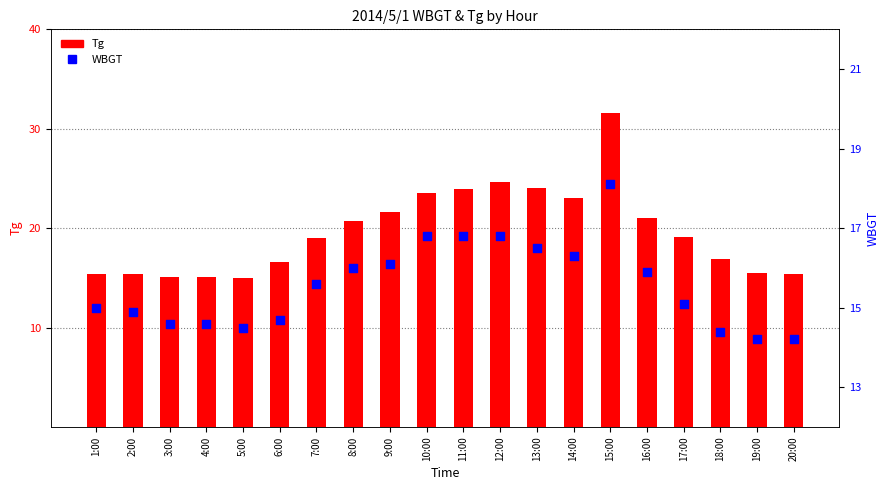

Which series has the largest total across all categories?

Tg